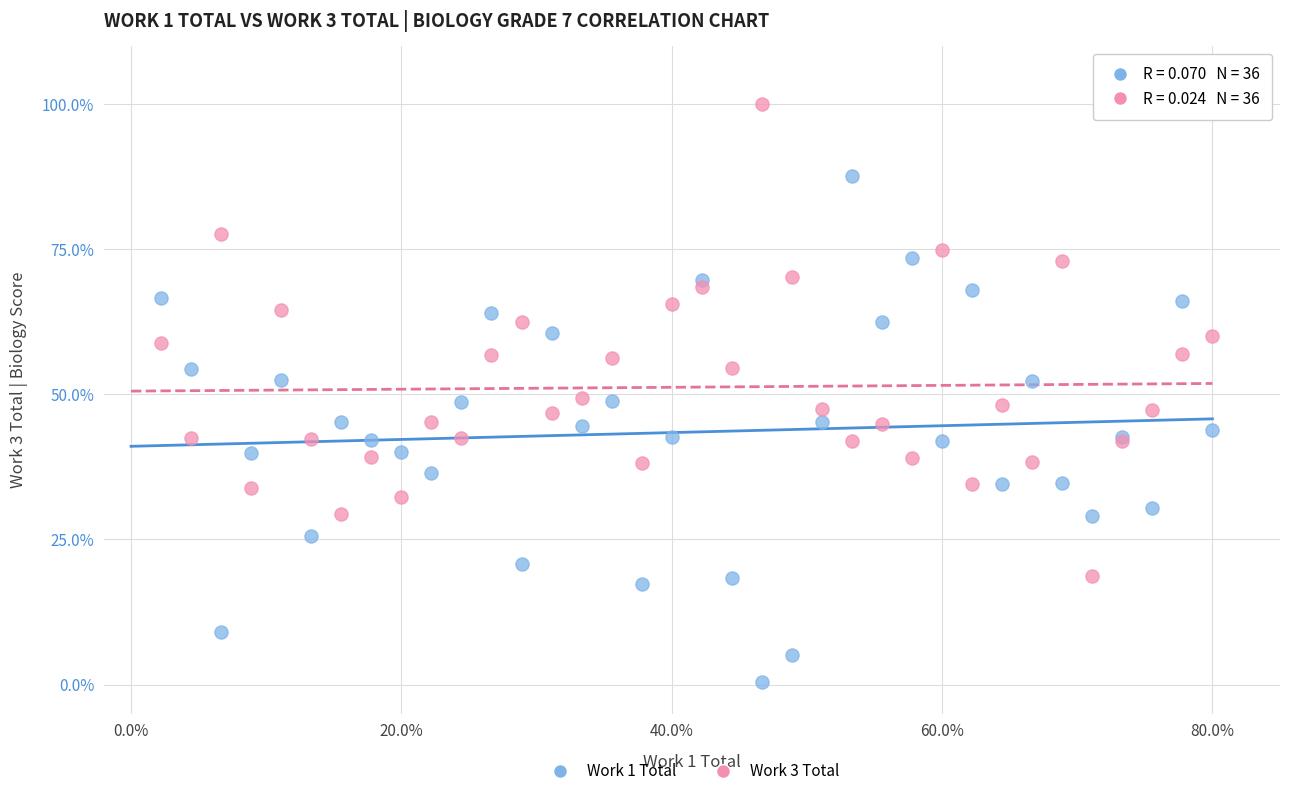

What is the X range (max minus min) for the scatter plot?

77.8